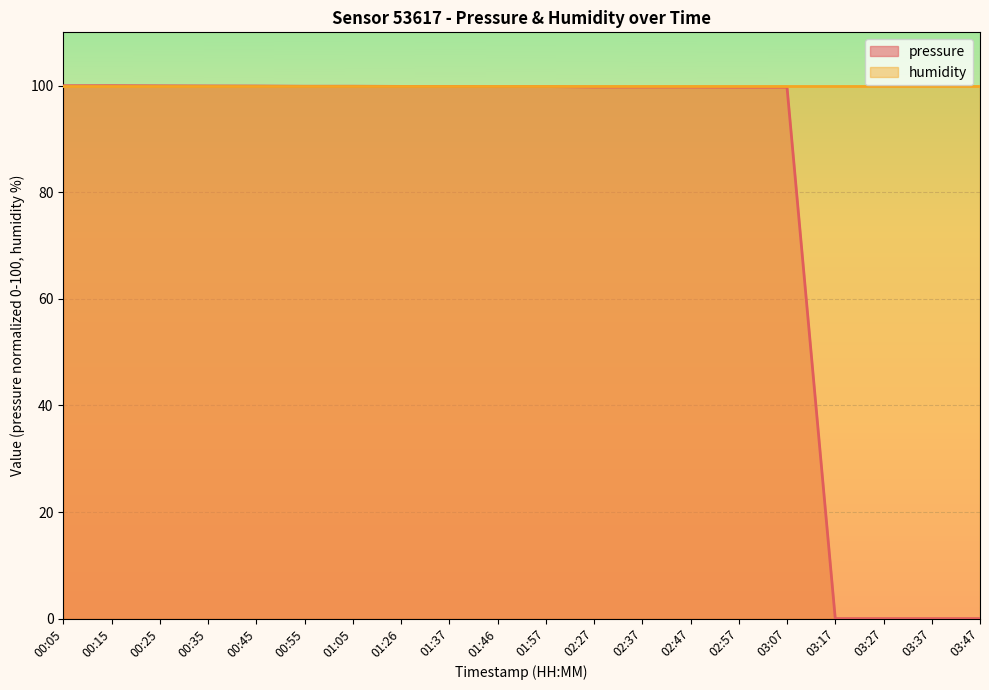

True or false: the data shows 99.9 at 01:26.

True